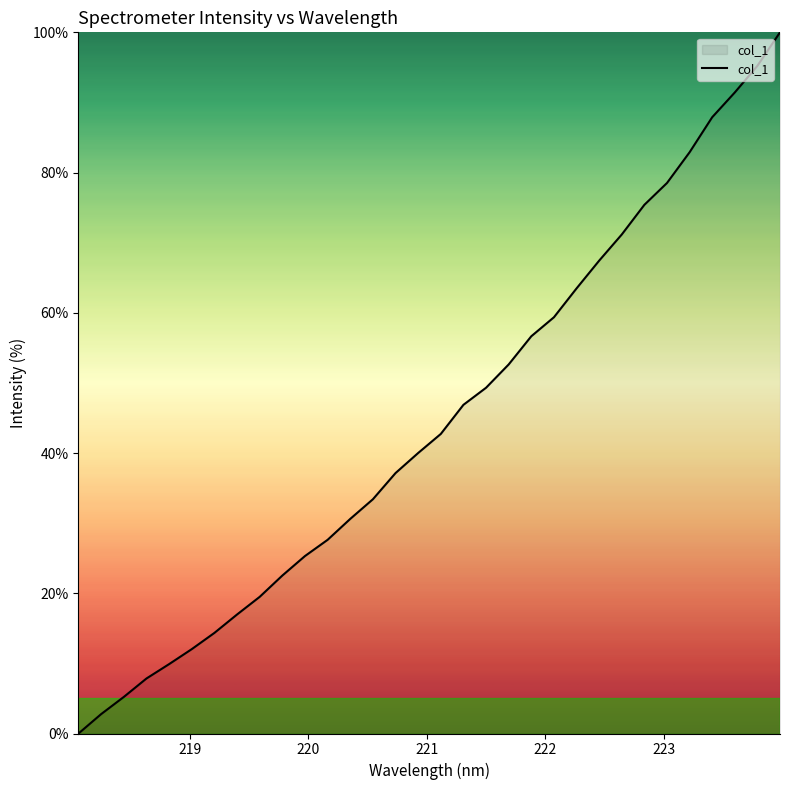

What is the maximum value shown in the chart?

100.0